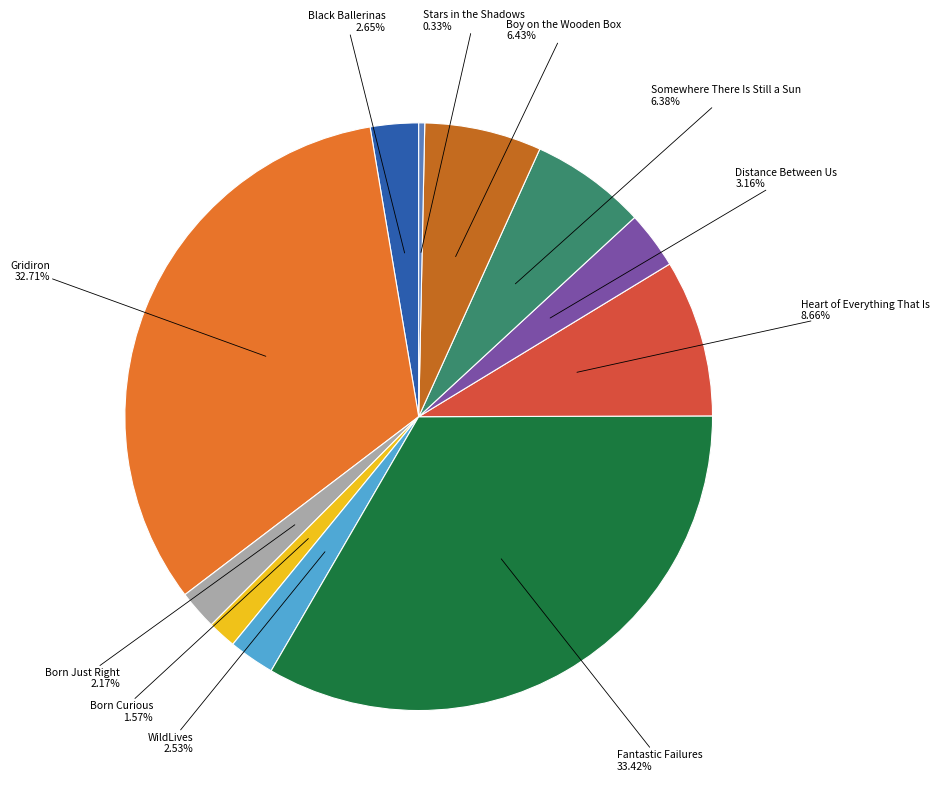

Count the number of slices in the pie.

11